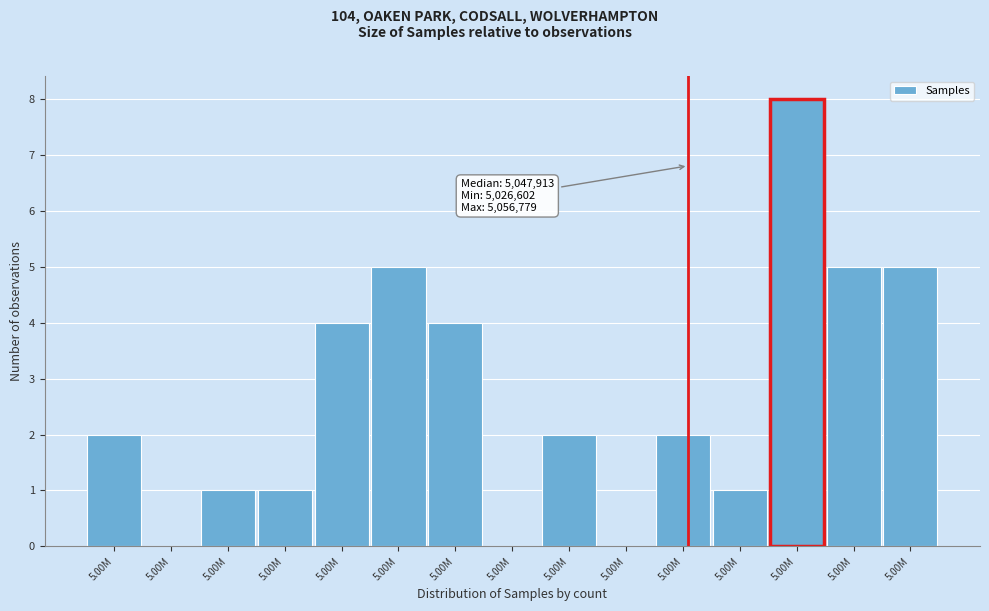

Are the bars horizontal?

No